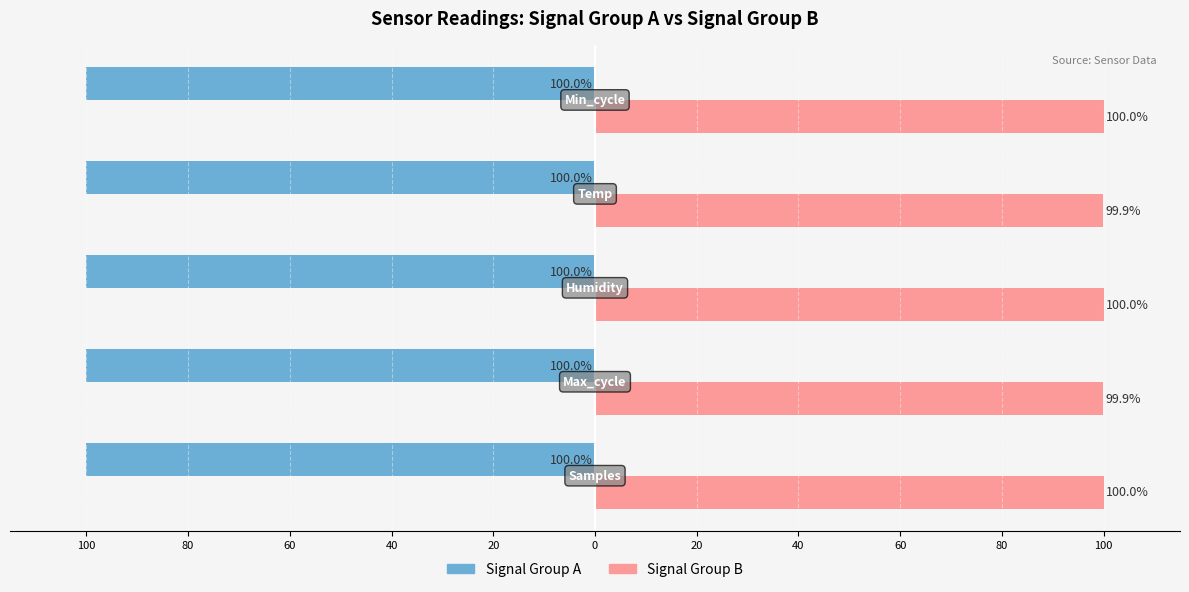

What are all the series names shown in the legend?

Signal Group A, Signal Group B